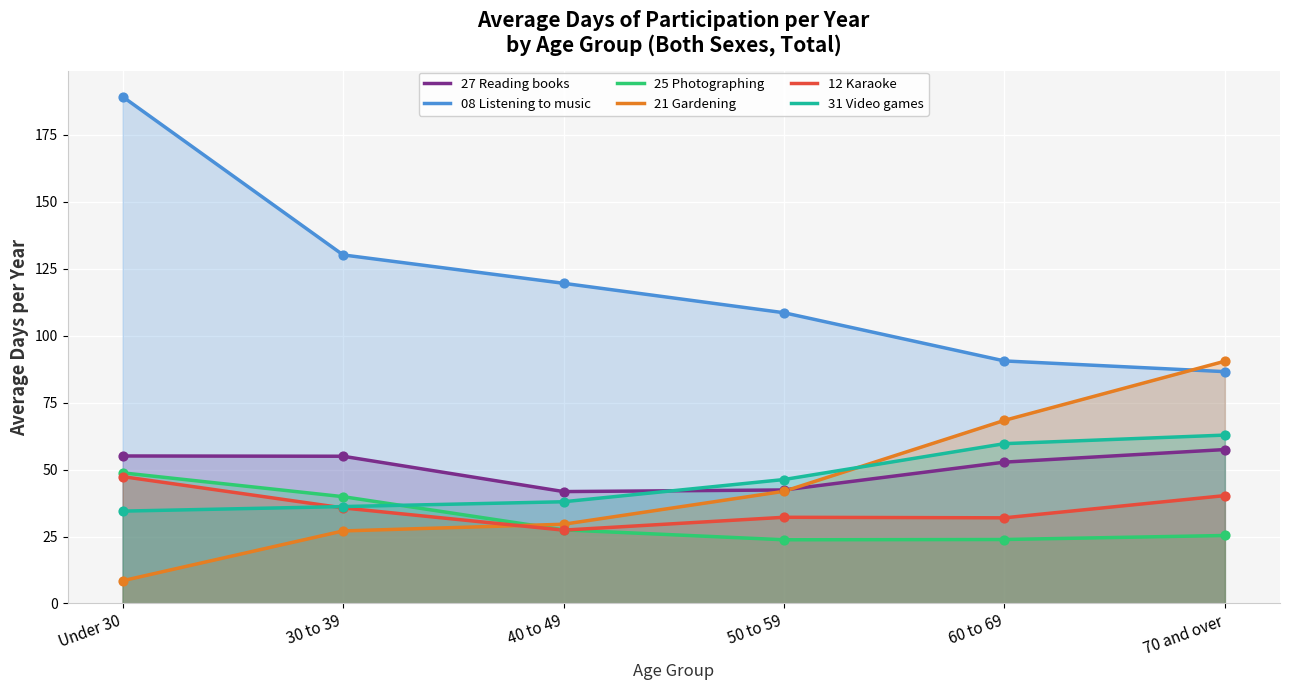

Which series has the largest Y range (max minus min)?

08 Listening to music